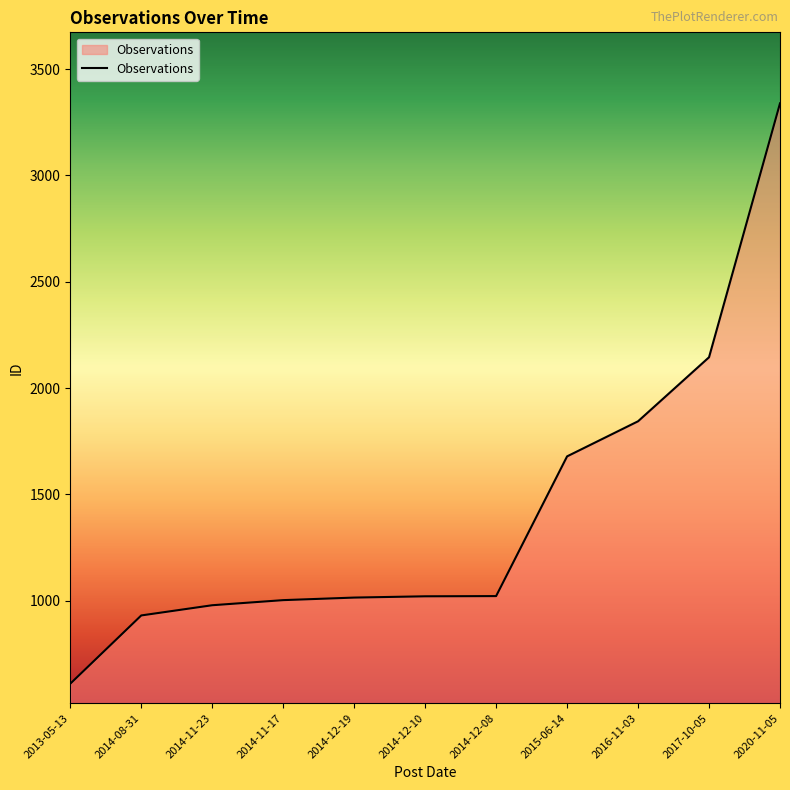

At which category does the chart reach its minimum across all series?

2013-05-13